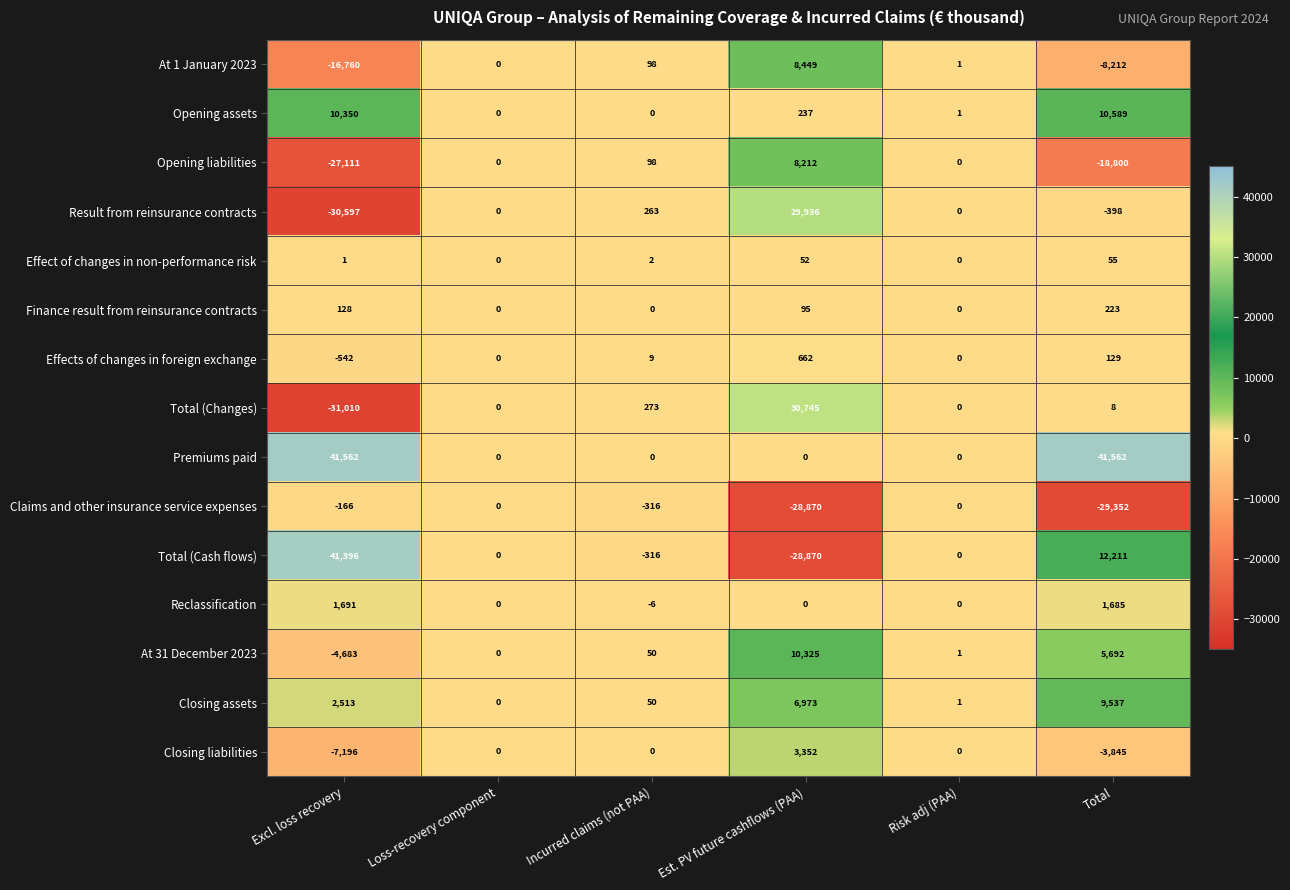

Which category has the highest value in the Finance result from reinsurance contracts series?

Total